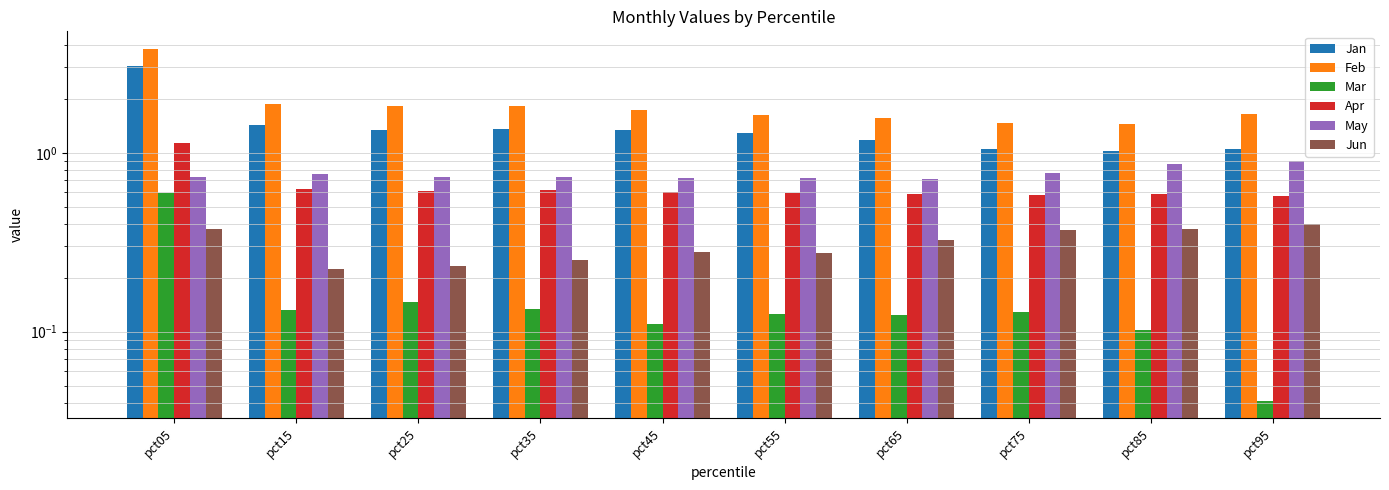

What is the value of the Mar bar at the 9th from the left?

0.1